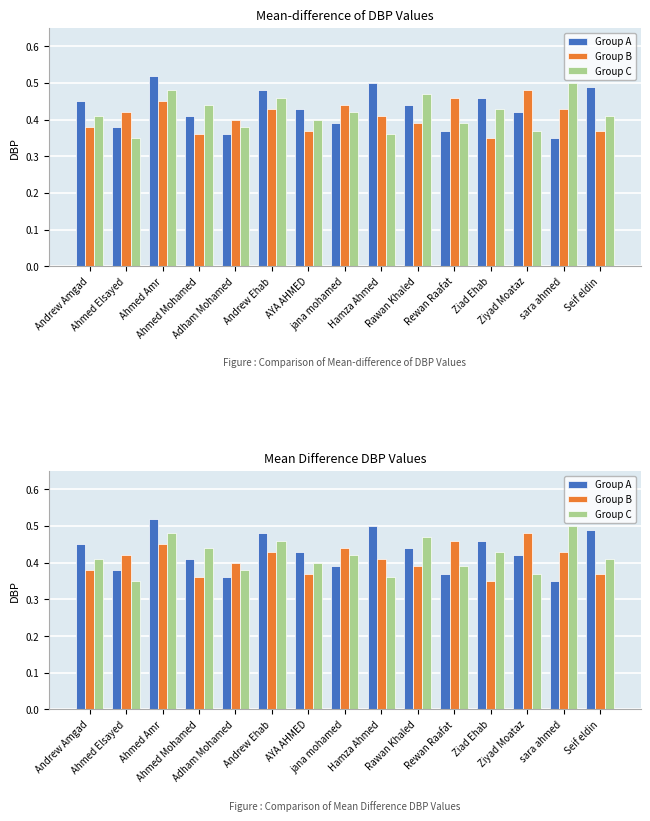

List the series in order of their overall mean, lowest first.

Group B, Group C, Group A